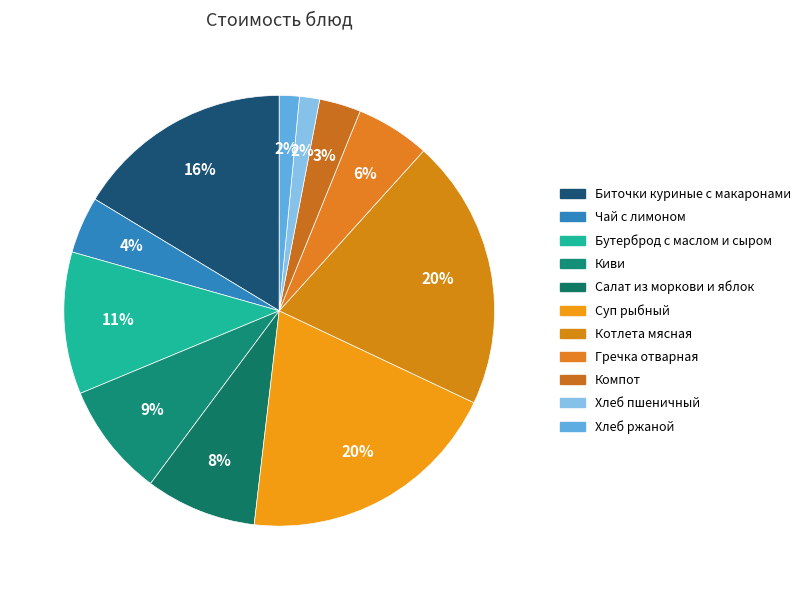

To the nearest percent, what portion does Киви represent?

9%